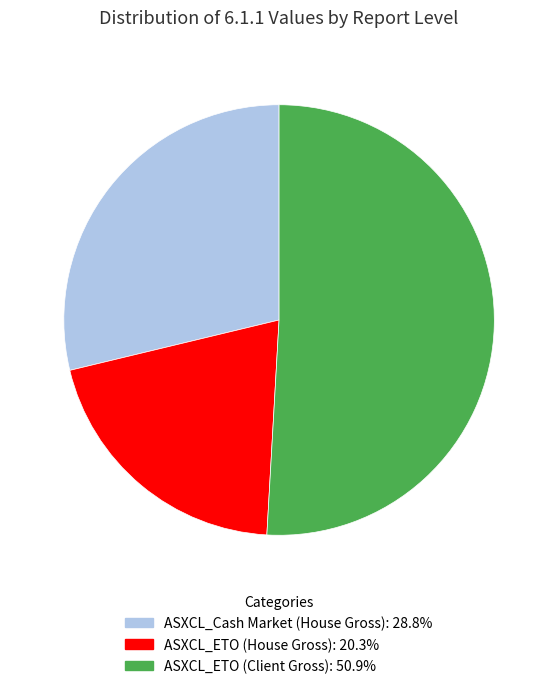

Rank the categories by value from highest to lowest.

ASXCL_ETO (Client Gross), ASXCL_Cash Market (House Gross), ASXCL_ETO (House Gross)